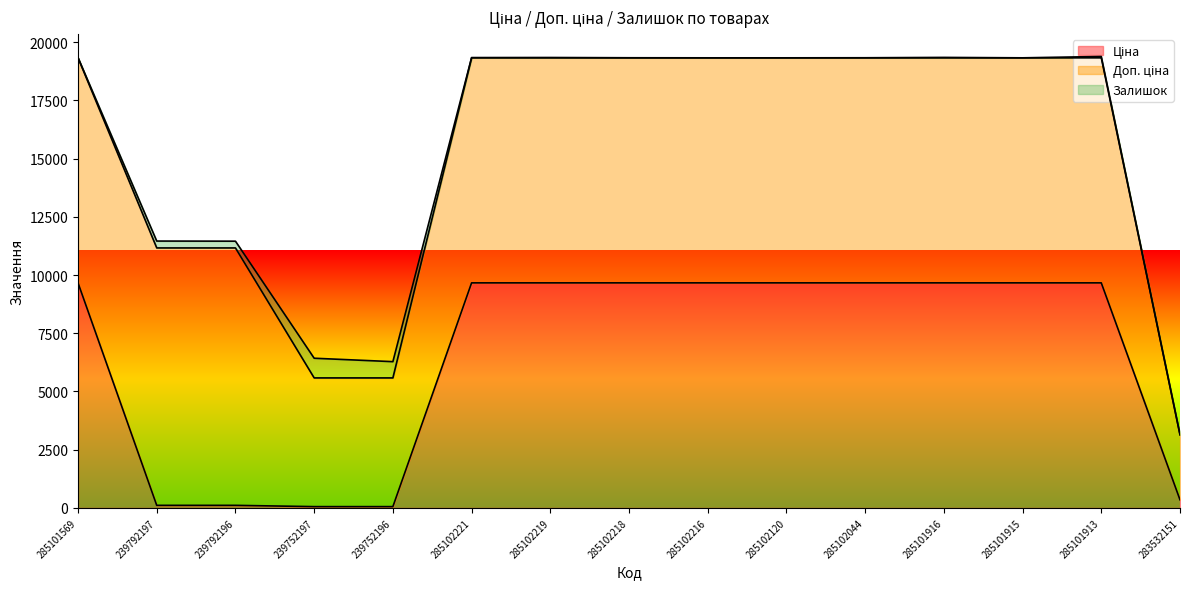

What is the difference between the maximum and minimum values in the Ціна series?

9609.4